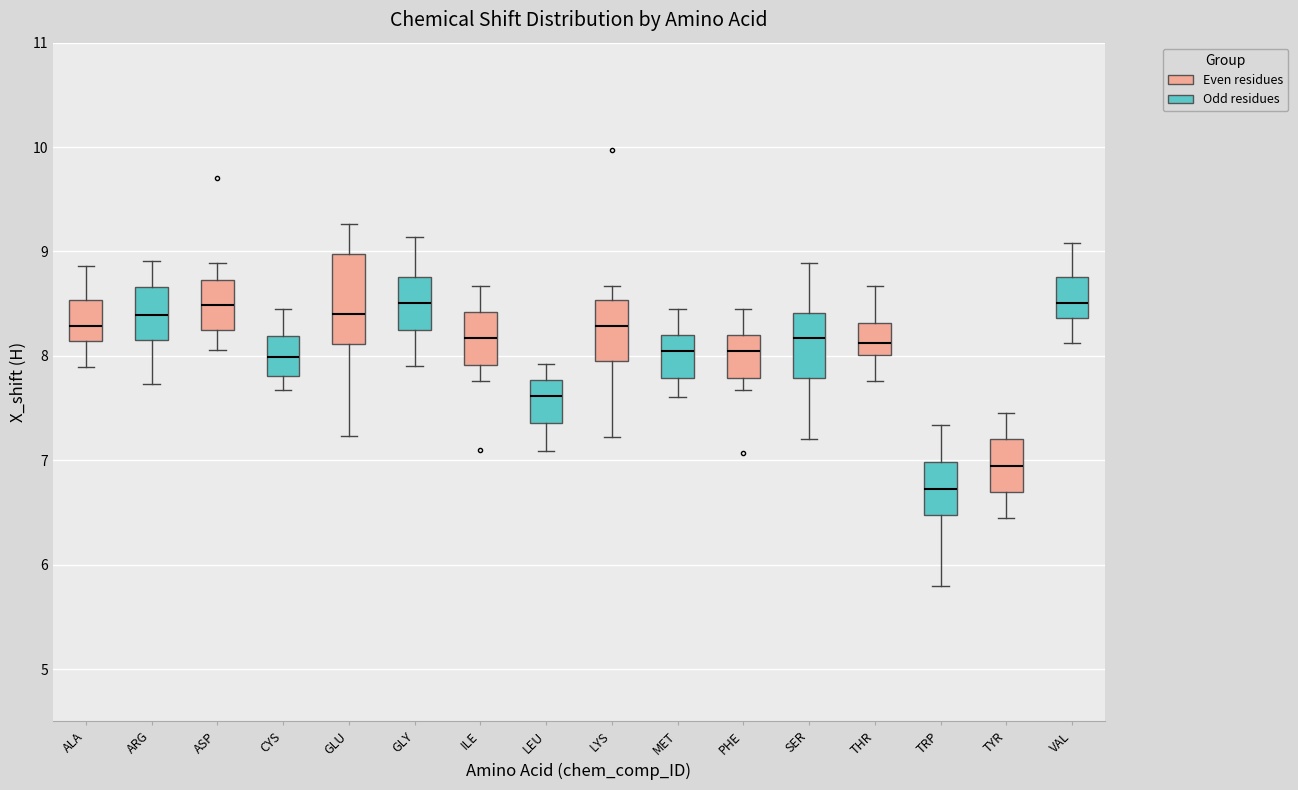

Reading left to right, read every box against the y-axis: the position of its median line, the range the box covers, and the ends of its whiskers. The values are not printed on the chart, so give them approximately, as read against the axis.

ALA: median 8.3, box 8.1 to 8.5, whiskers 7.9 to 8.9
ARG: median 8.4, box 8.1 to 8.7, whiskers 7.7 to 8.9
ASP: median 8.5, box 8.3 to 8.7, whiskers 8.1 to 8.9
CYS: median 8.0, box 7.8 to 8.2, whiskers 7.7 to 8.5
GLU: median 8.4, box 8.1 to 9.0, whiskers 7.2 to 9.3
GLY: median 8.5, box 8.2 to 8.8, whiskers 7.9 to 9.1
ILE: median 8.2, box 7.9 to 8.4, whiskers 7.8 to 8.7
LEU: median 7.6, box 7.4 to 7.8, whiskers 7.1 to 7.9
LYS: median 8.3, box 7.9 to 8.5, whiskers 7.2 to 8.7
MET: median 8.1, box 7.8 to 8.2, whiskers 7.6 to 8.5
PHE: median 8.1, box 7.8 to 8.2, whiskers 7.7 to 8.5
SER: median 8.2, box 7.8 to 8.4, whiskers 7.2 to 8.9
THR: median 8.1, box 8.0 to 8.3, whiskers 7.8 to 8.7
TRP: median 6.7, box 6.5 to 7.0, whiskers 5.8 to 7.3
TYR: median 7.0, box 6.7 to 7.2, whiskers 6.5 to 7.5
VAL: median 8.5, box 8.4 to 8.8, whiskers 8.1 to 9.1